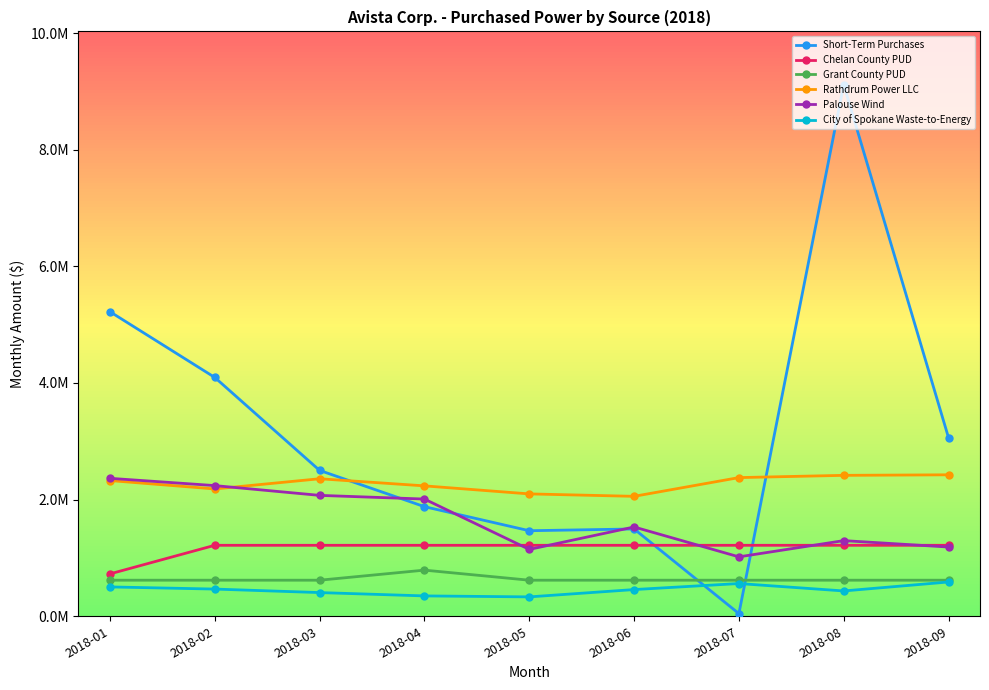

What are all the series names shown in the legend?

Short-Term Purchases, Chelan County PUD, Grant County PUD, Rathdrum Power LLC, Palouse Wind, City of Spokane Waste-to-Energy